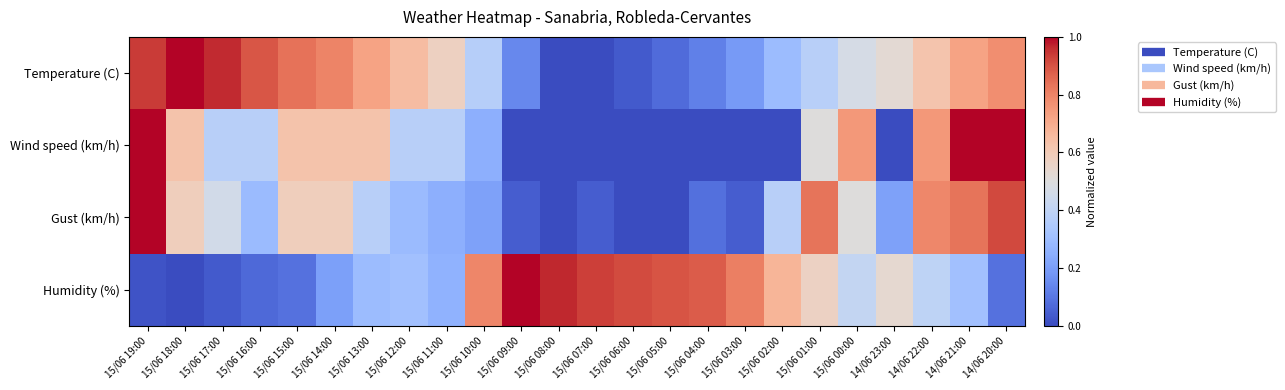

Which series has the largest range (max minus min)?

Temperature (C)